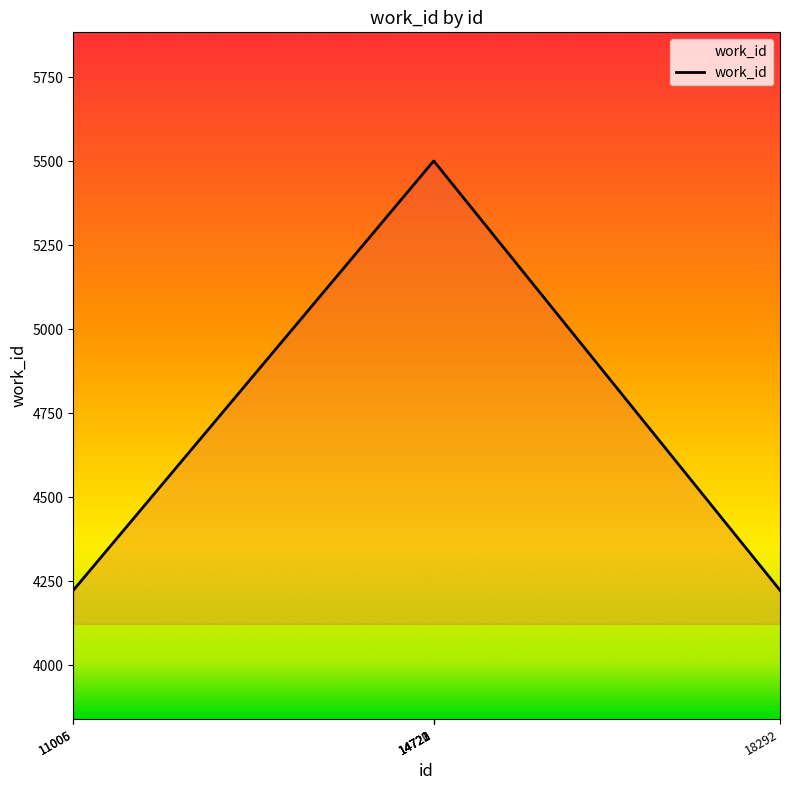

How many lines are shown in the chart?

1